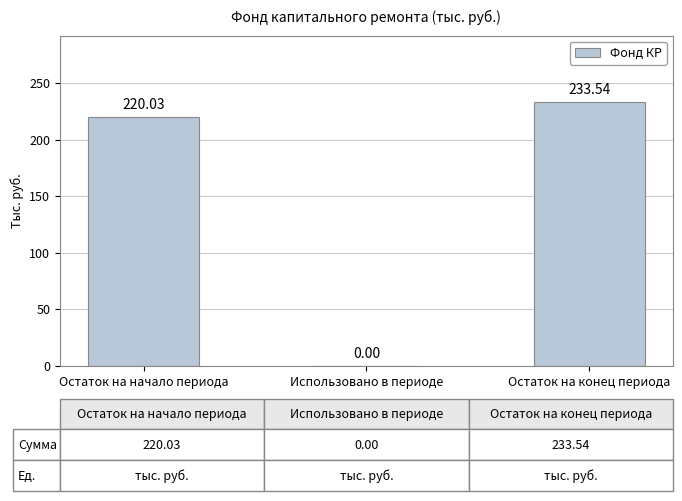

Reading left to right, transcribe all the data shown in this chart.

Остаток на начало периода=220.0	Использовано в периоде=0.0	Остаток на конец периода=233.5